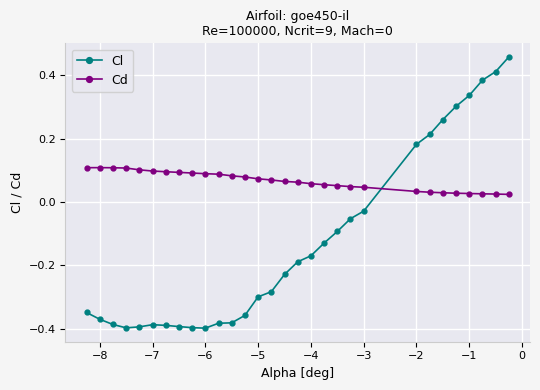

How many lines are shown in the chart?

2